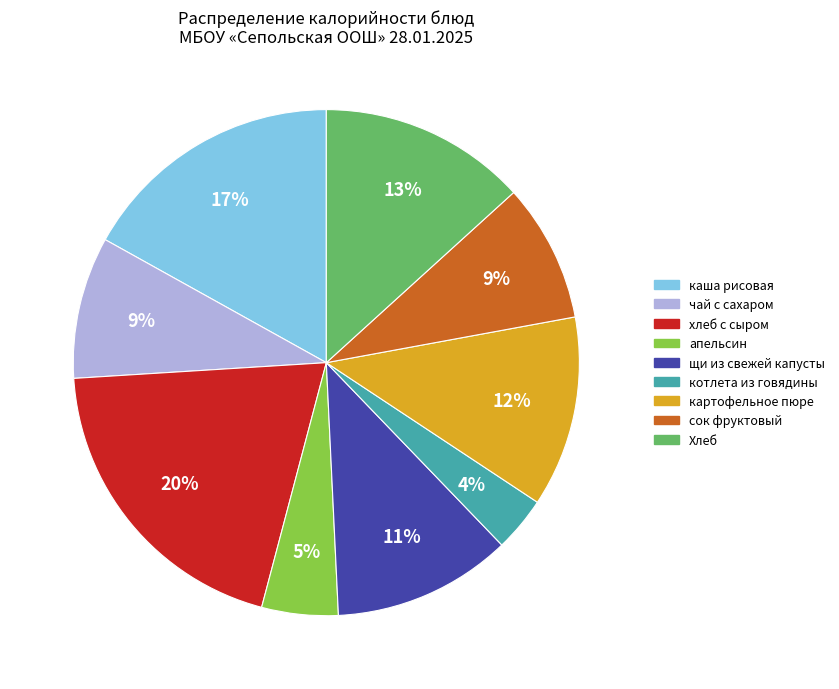

To the nearest percent, what portion does апельсин represent?

5%